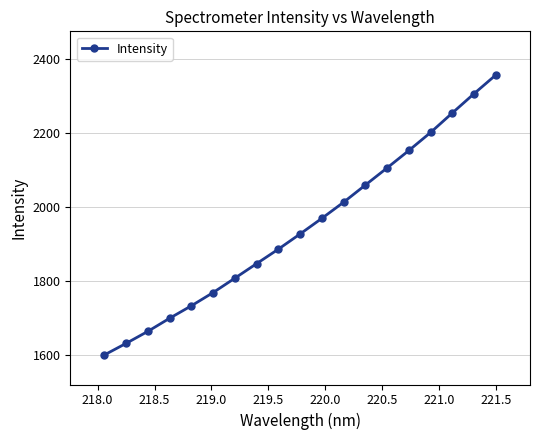

What is the minimum value shown in the chart?

1600.2